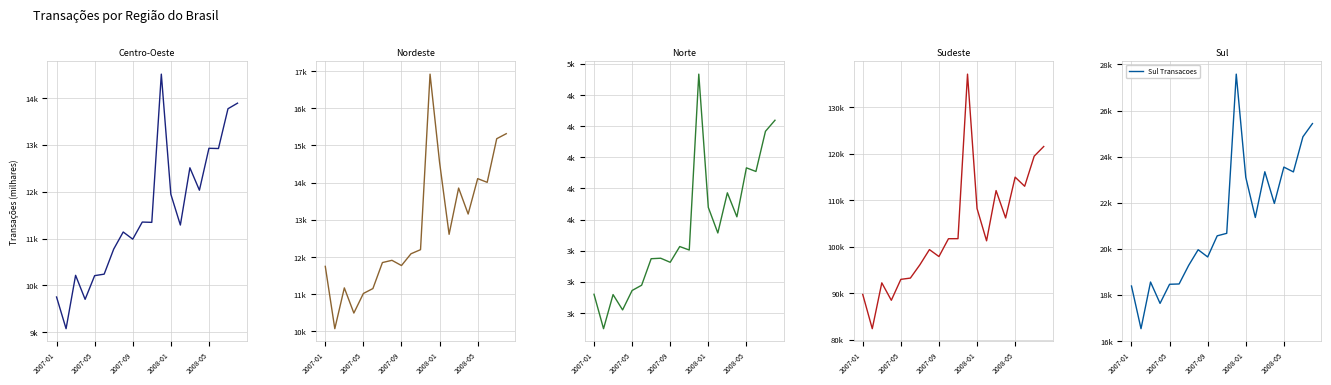

Which series has the largest total across all categories?

Sudeste Transacoes